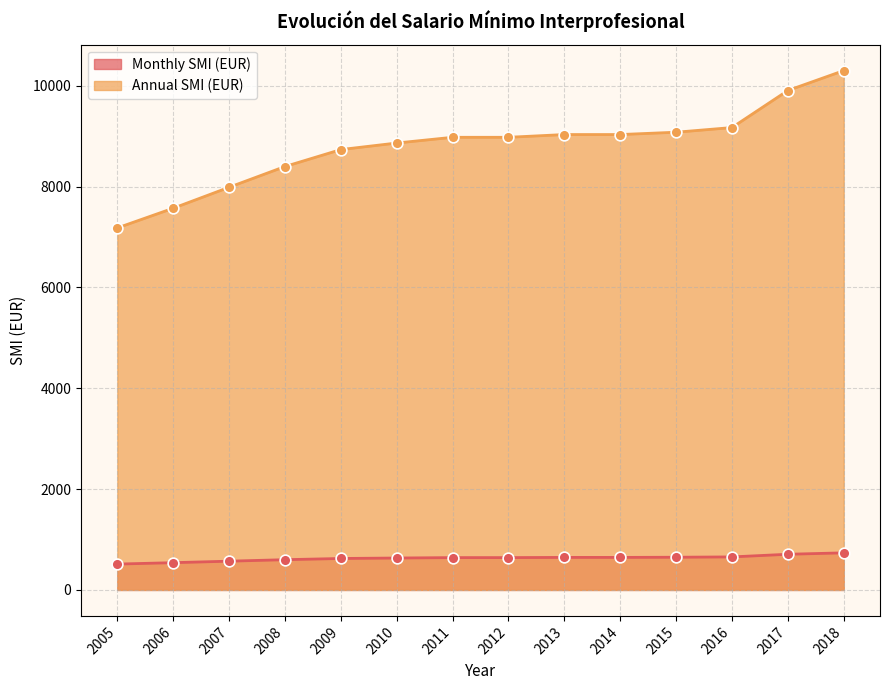

At how many categories does at least one series exceed 7234?

13